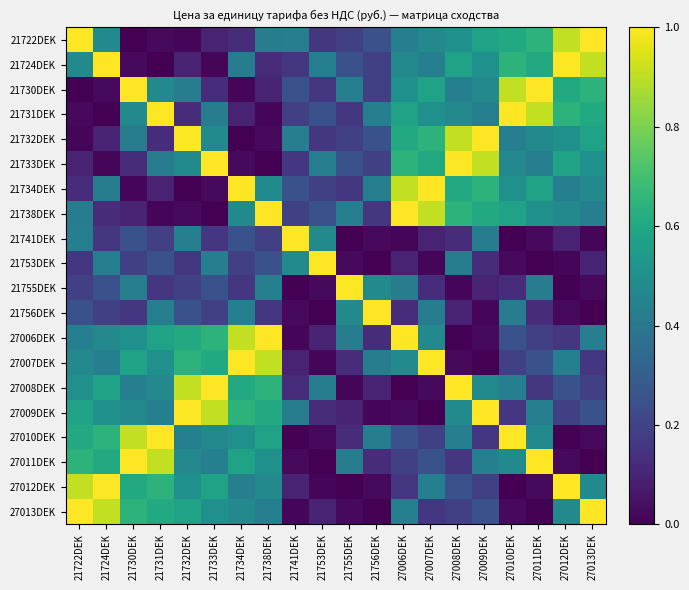

What is the difference between the highest and lowest values at 27007DEK?

1.0